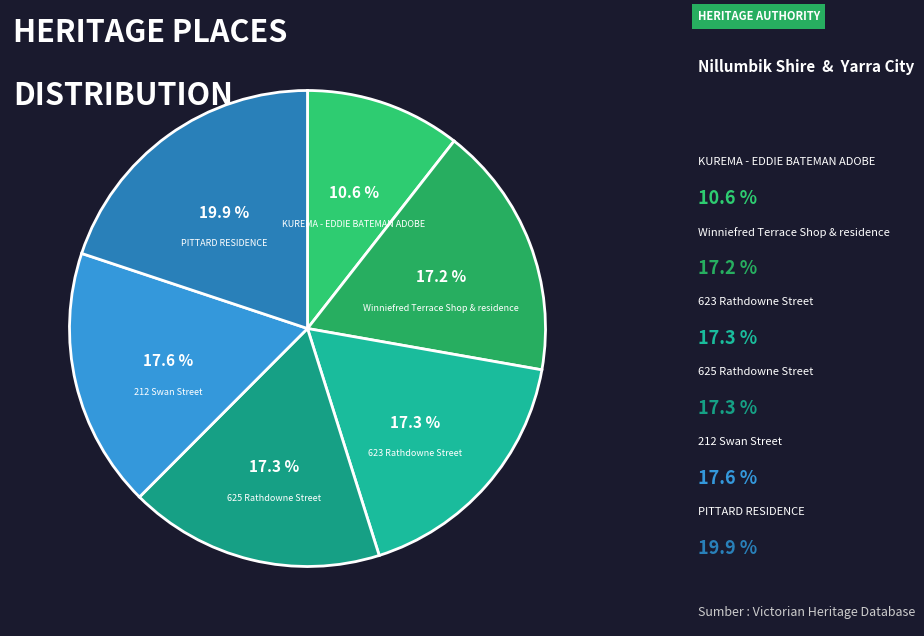

Does 625 Rathdowne Street account for over 50% of the chart?

No